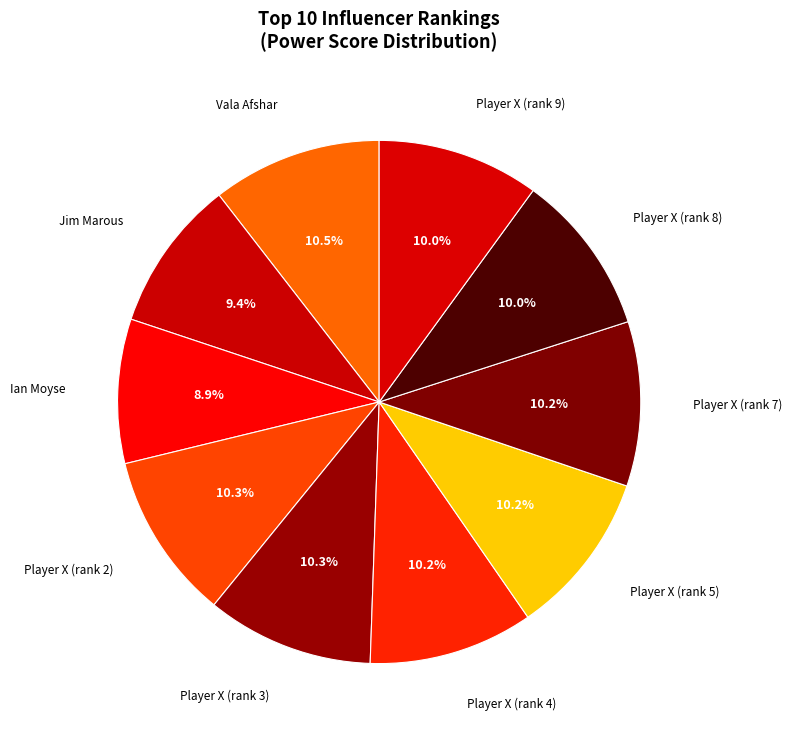

How many segments does this pie chart have?

10